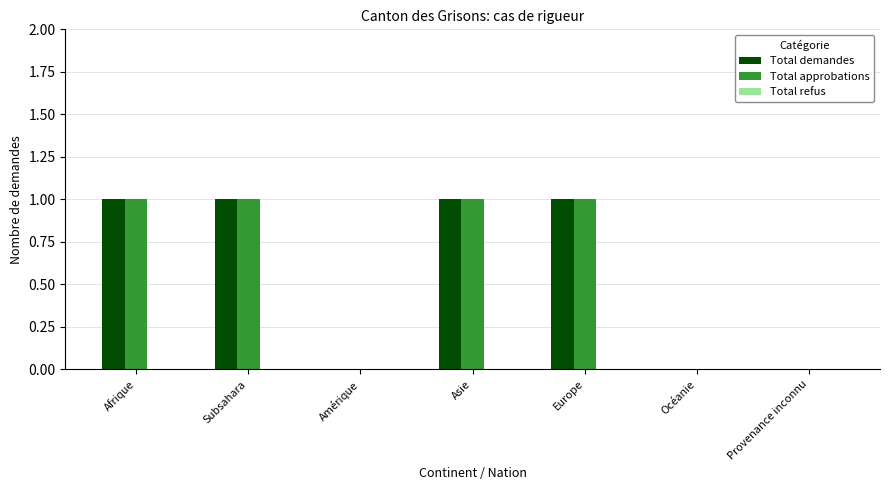

How many groups of bars are there?

7